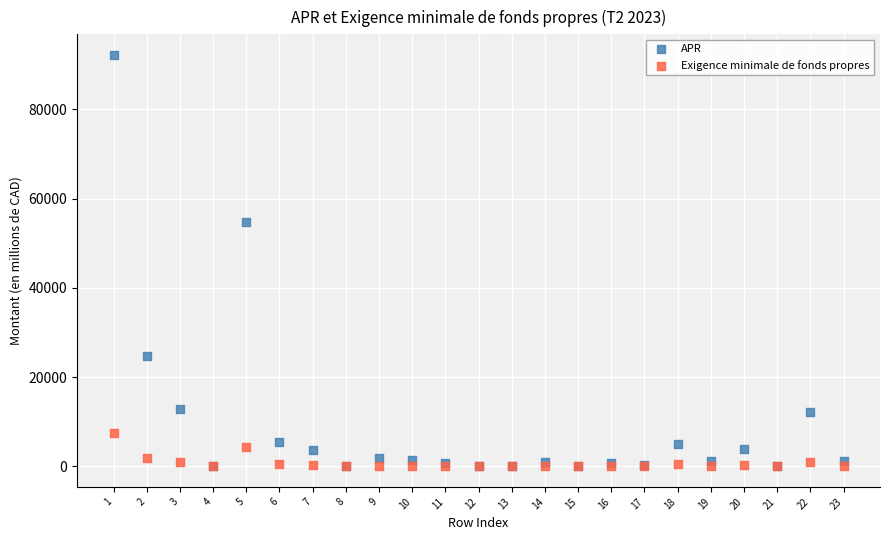

Across all series, what Y value is closest to 46110?

54833